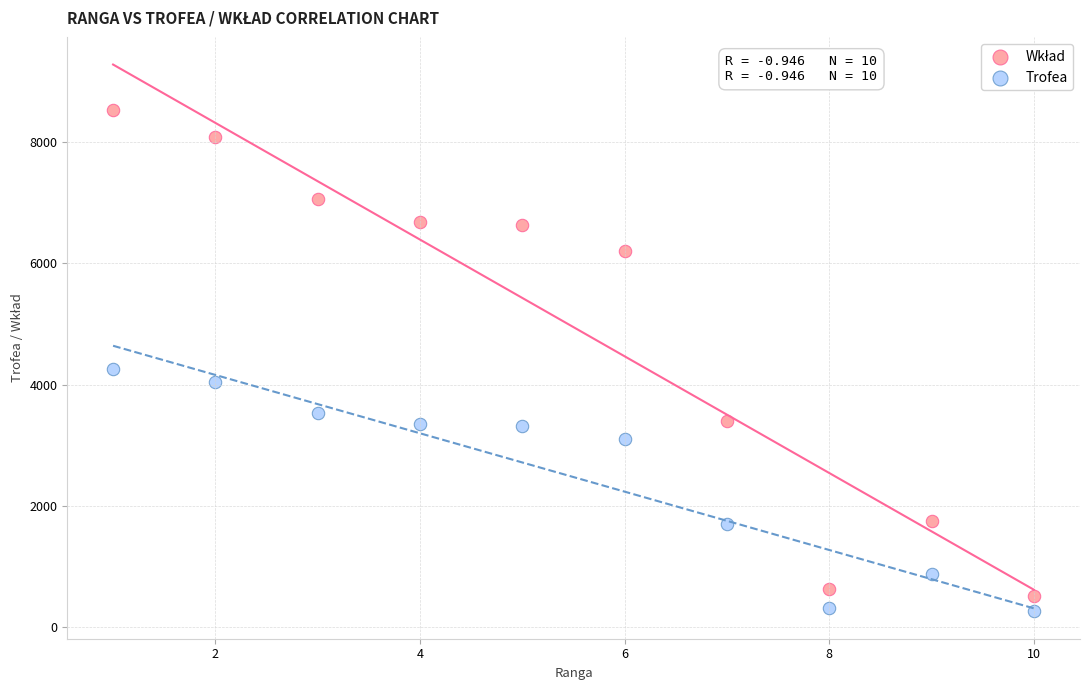

In the Trofea series, what Y value is closest to 4522?

3400